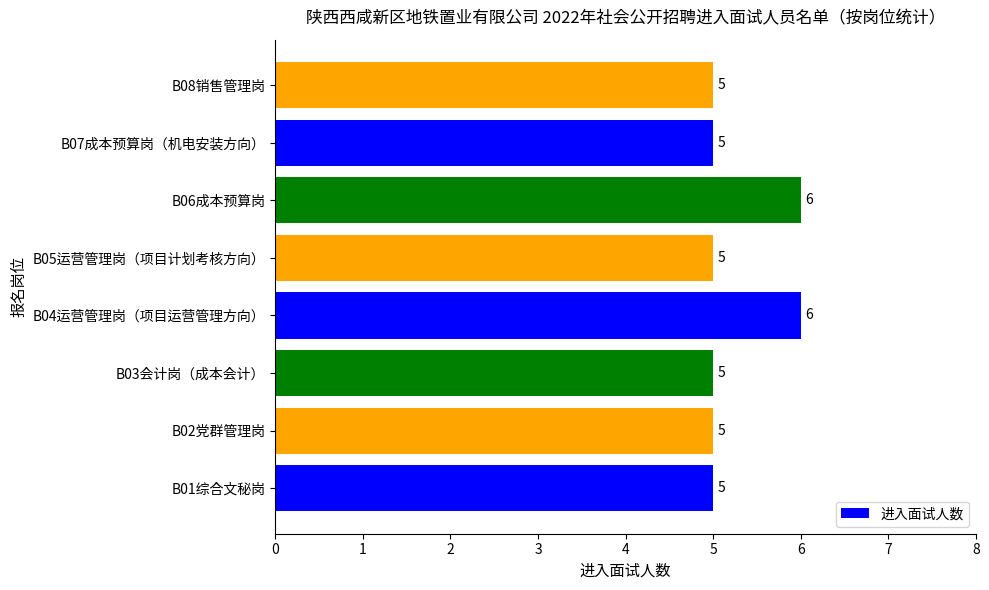

Between B06成本预算岗 and B01综合文秘岗, which is larger?

B06成本预算岗